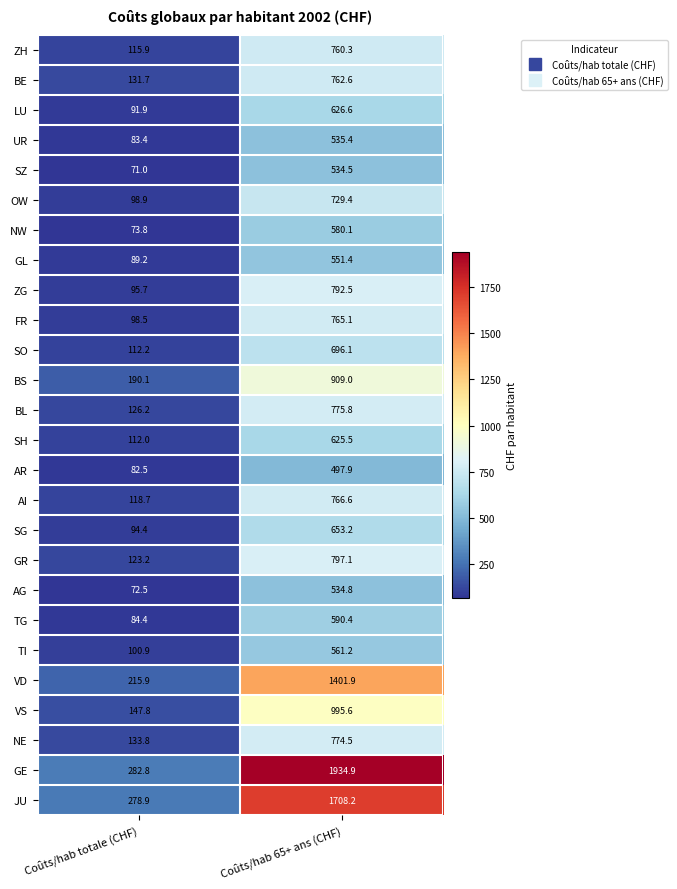

At how many categories does at least one series exceed 251?

2